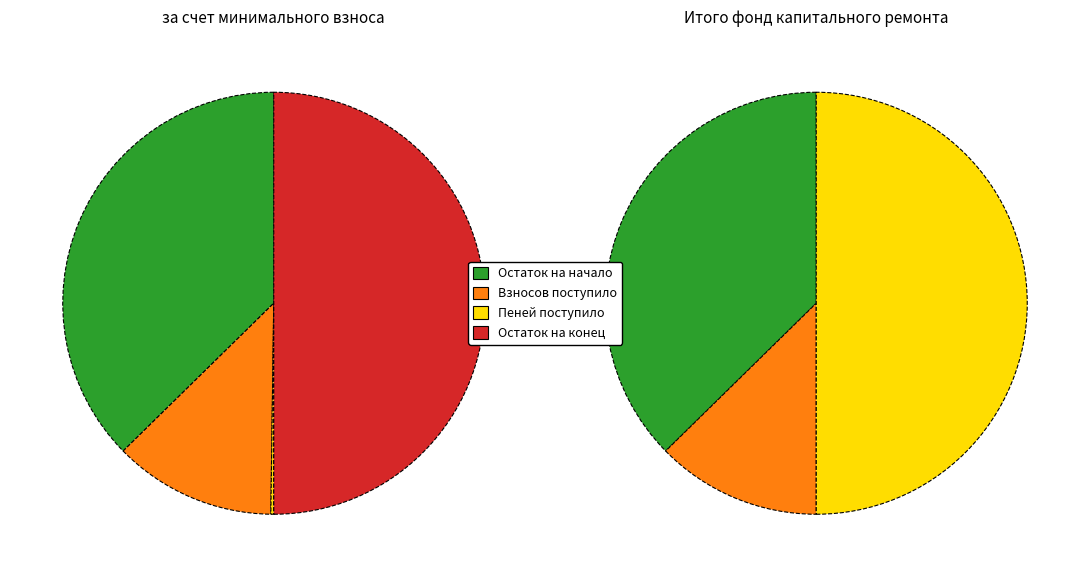

What percentage is the Поступило slice, to the nearest percent?

13%